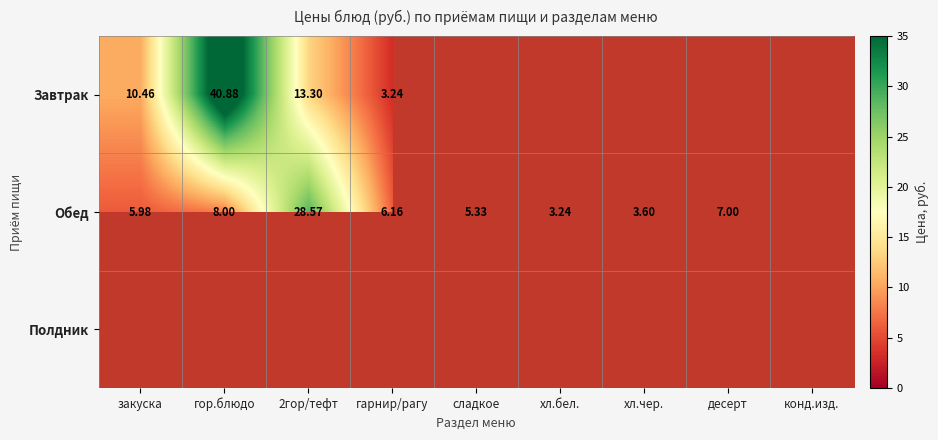

True or false: Обед has a value of 28.6 at 2гор/тефт.

True